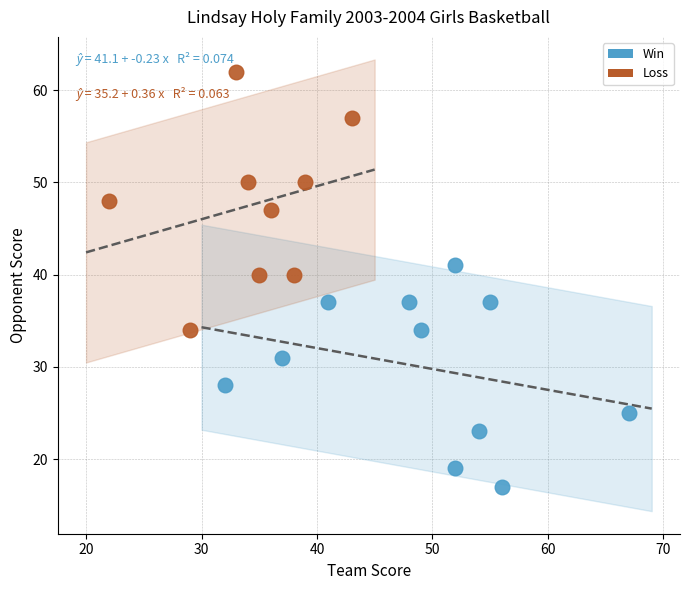

Which series has the widest spread of Y values?

Loss